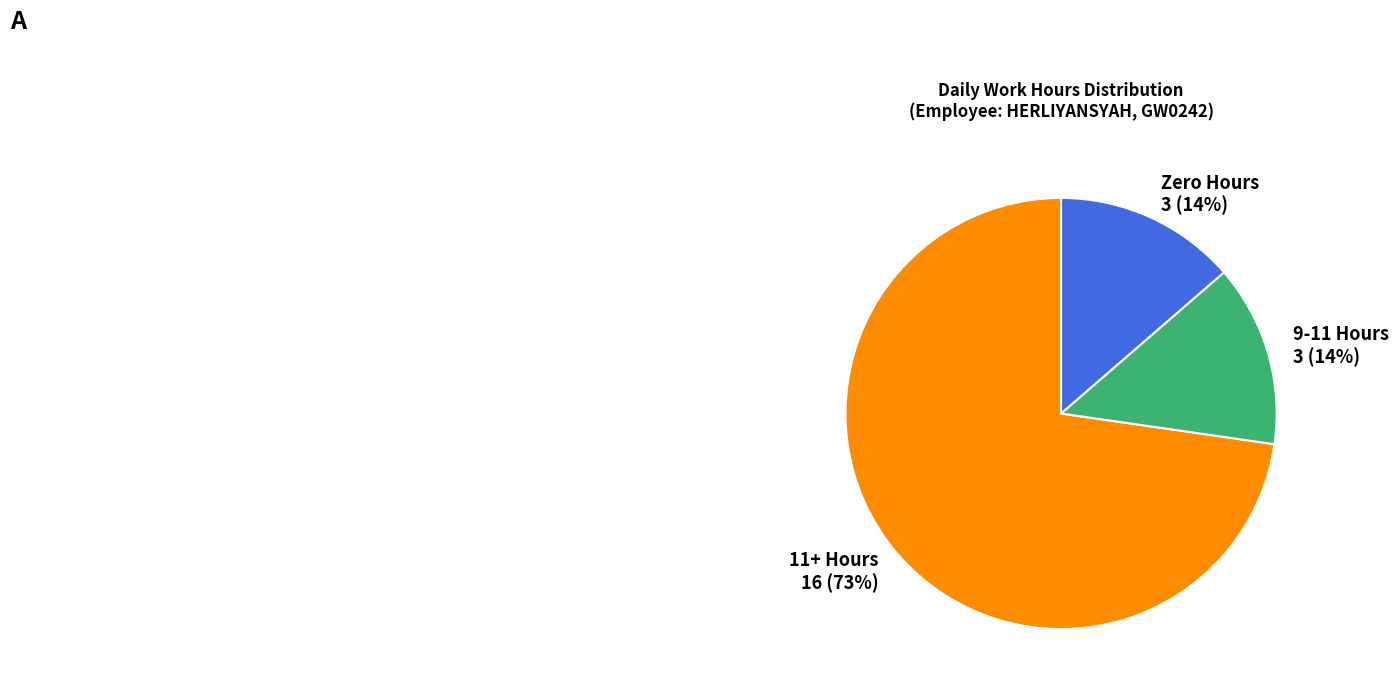

Does any single category account for the majority?

Yes